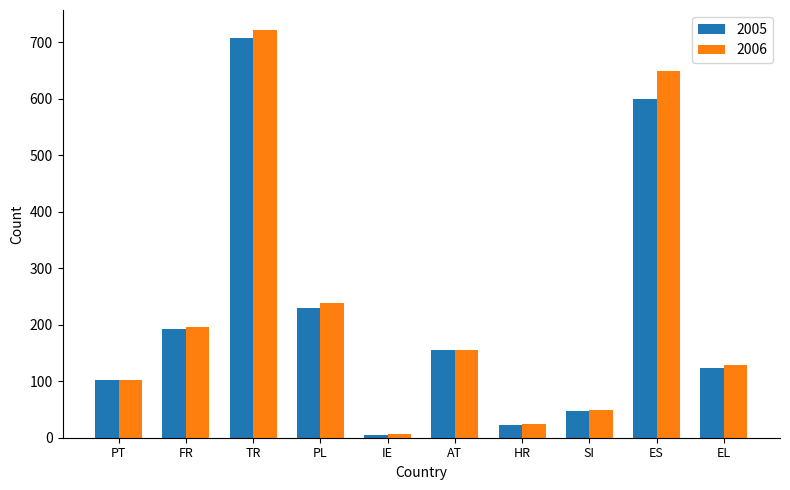

What is the label of the 7th bar from the left?

HR